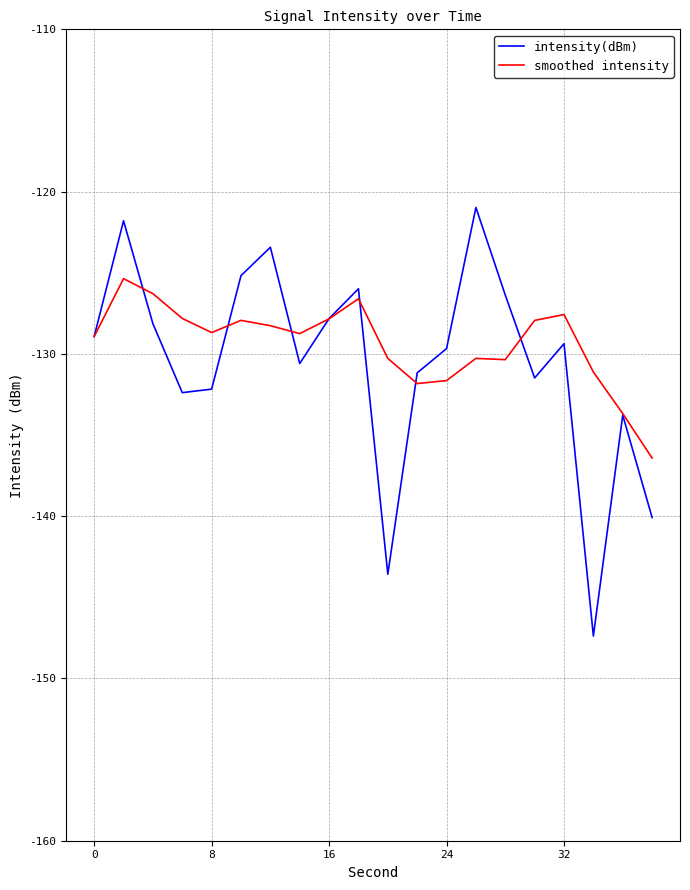

What is the highest value of the smoothed intensity series?

-125.4